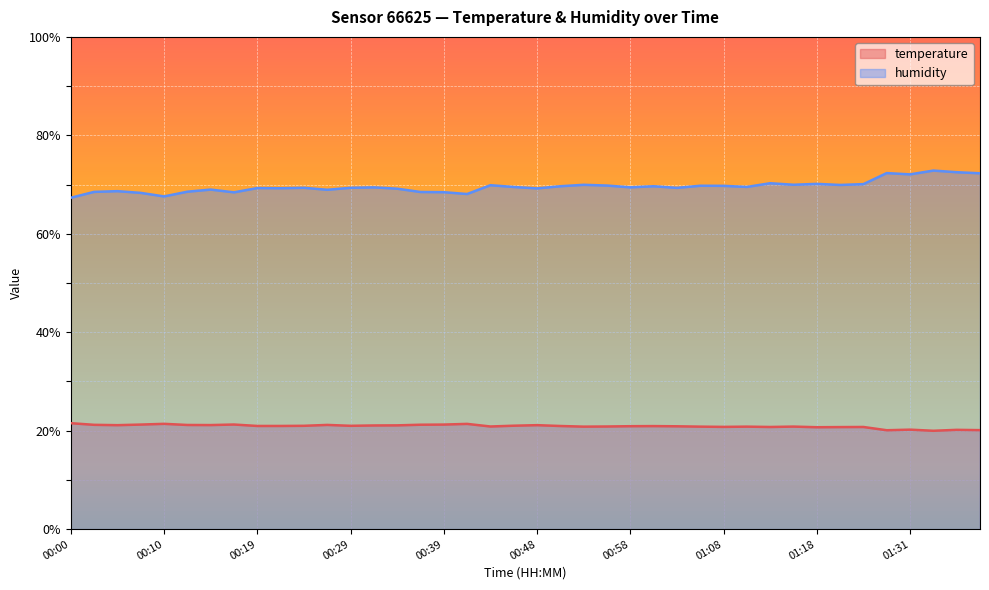

True or false: temperature has a value of 7.6 at 00:22.

False